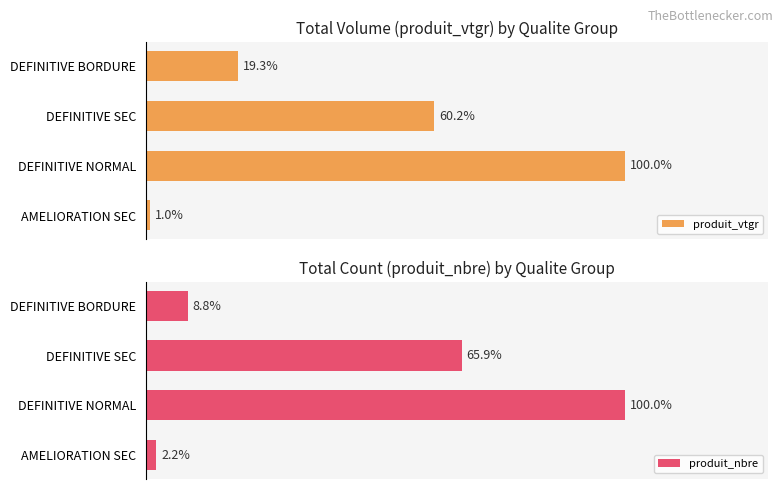

Reading left to right, what are all the values shown in this chart?

produit_vtgr: 1.0	100.0	60.2	19.3
produit_nbre: 2.2	100.0	65.9	8.8